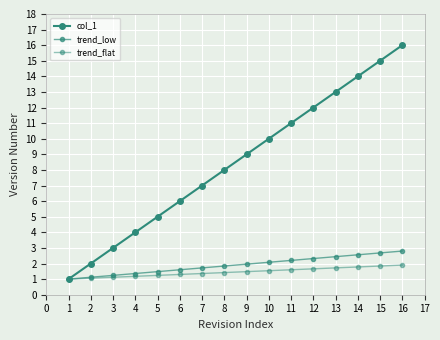

What is the lowest value of the trend_low series?

1.0